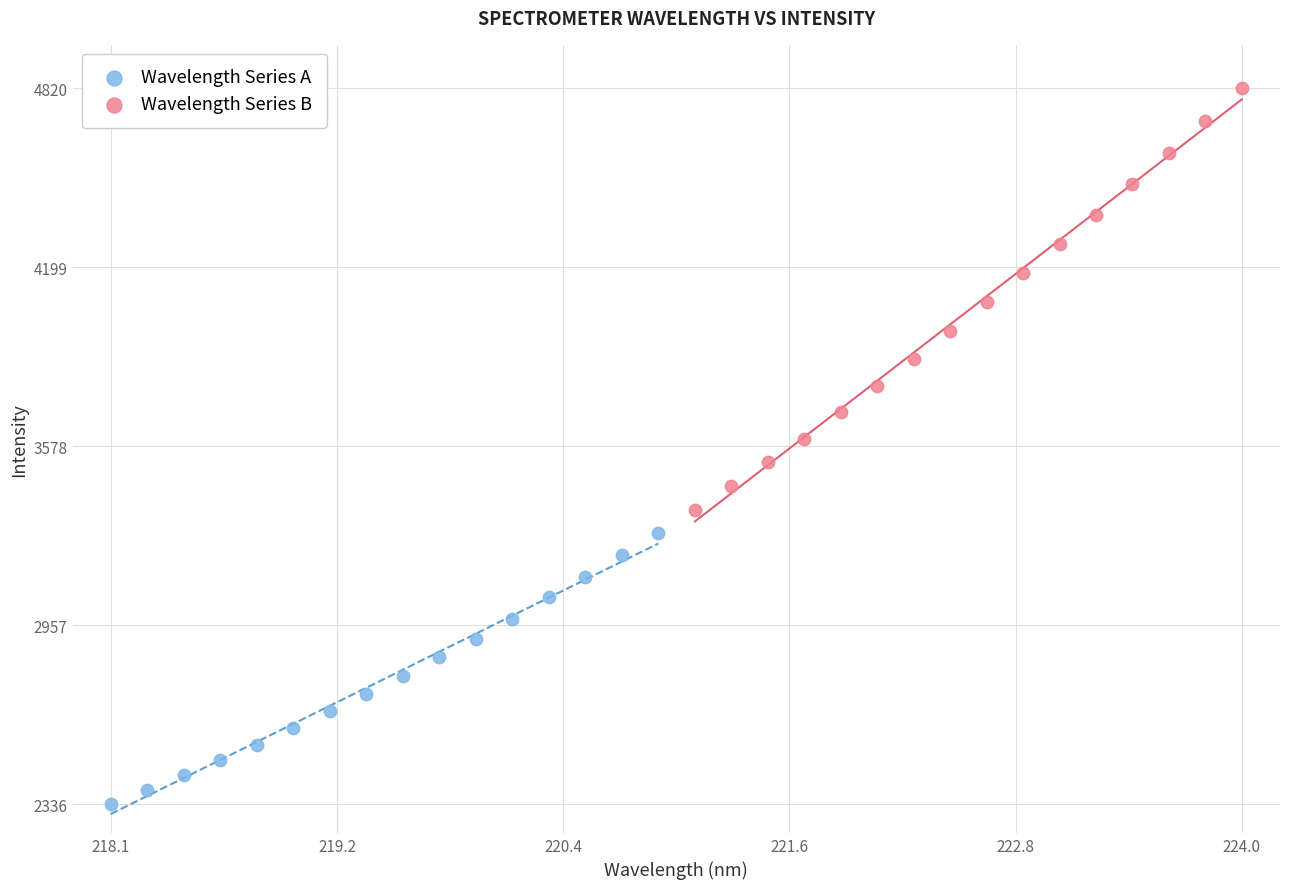

Which series contains the highest Y value?

Wavelength Series B